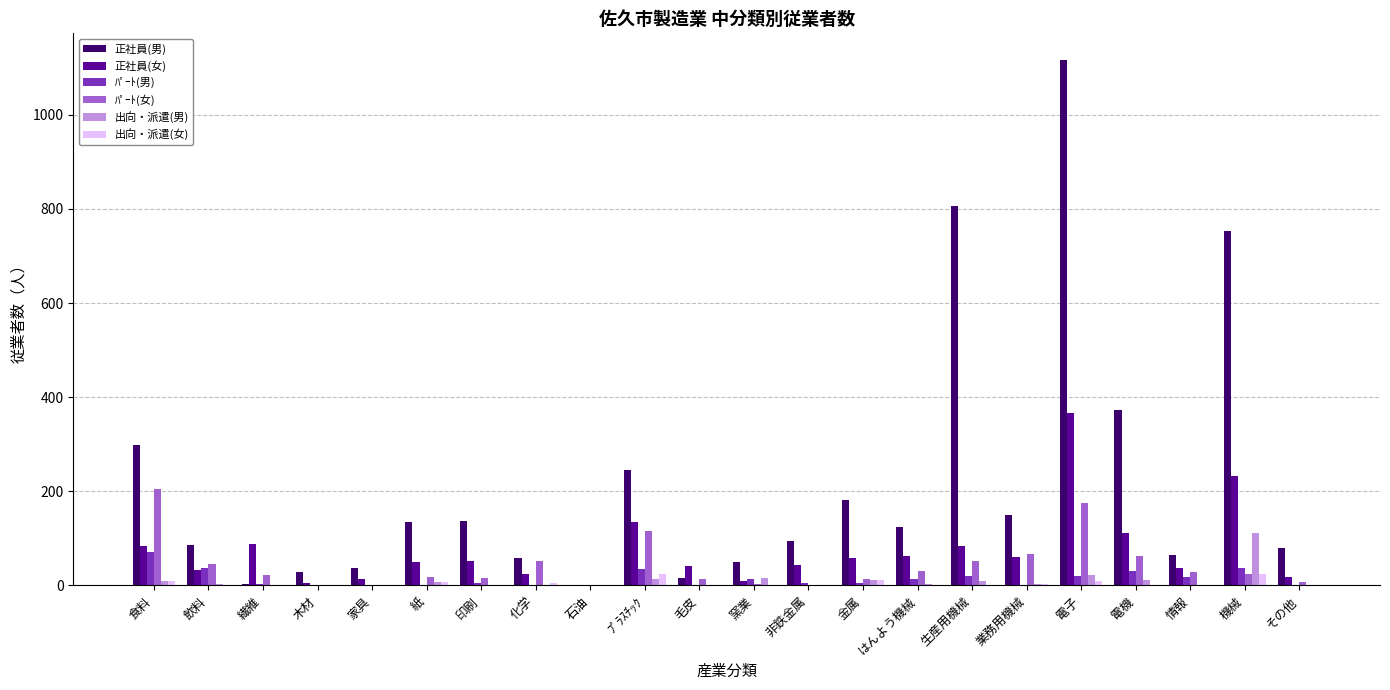

What is the sum of all ﾊﾟｰﾄ(男) values?

328